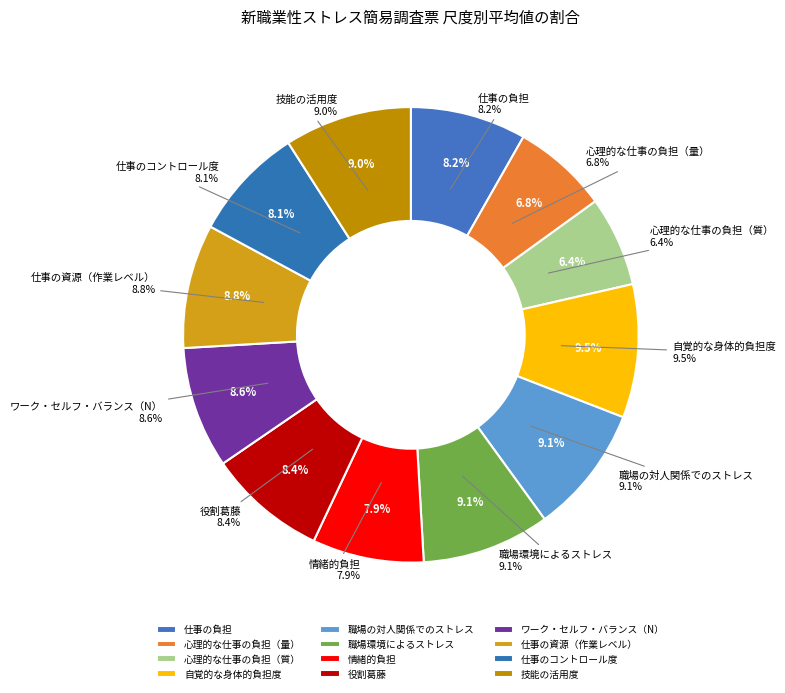

Does 役割葛藤 represent more than half of the total?

No